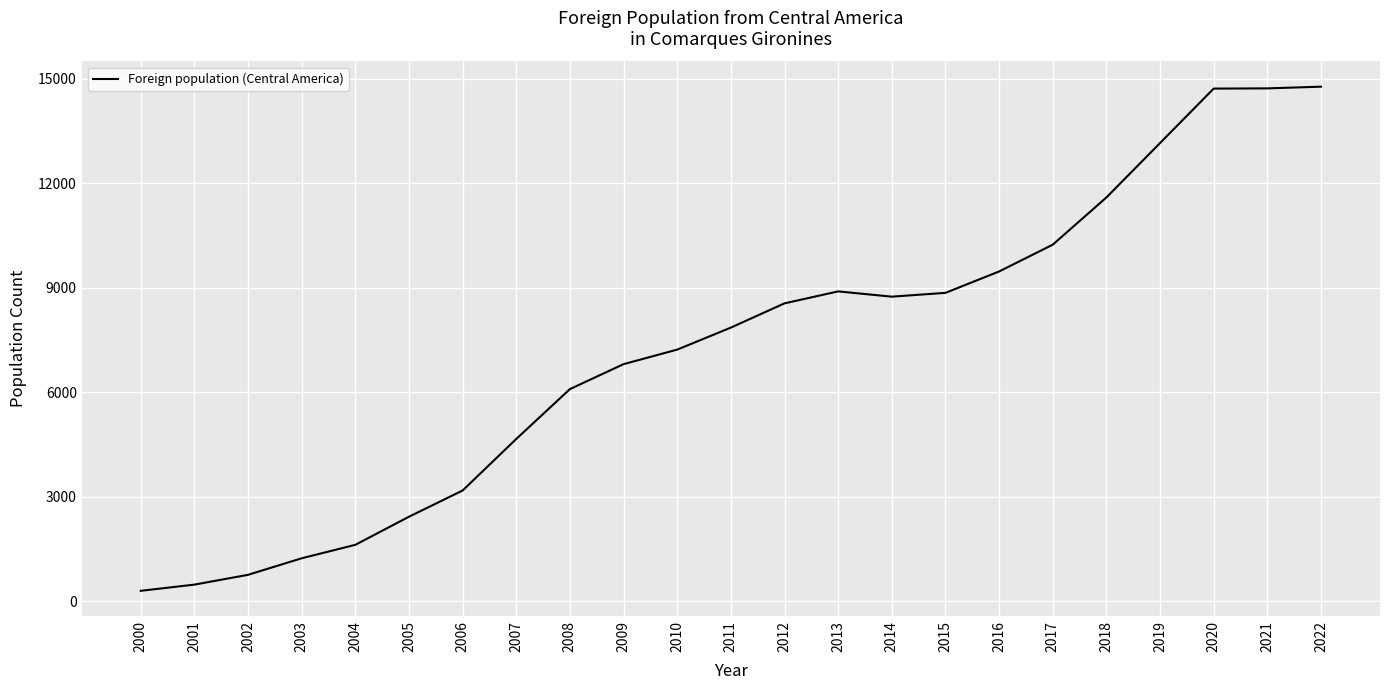

What value does the data have at 2019, to the nearest 50?

13150